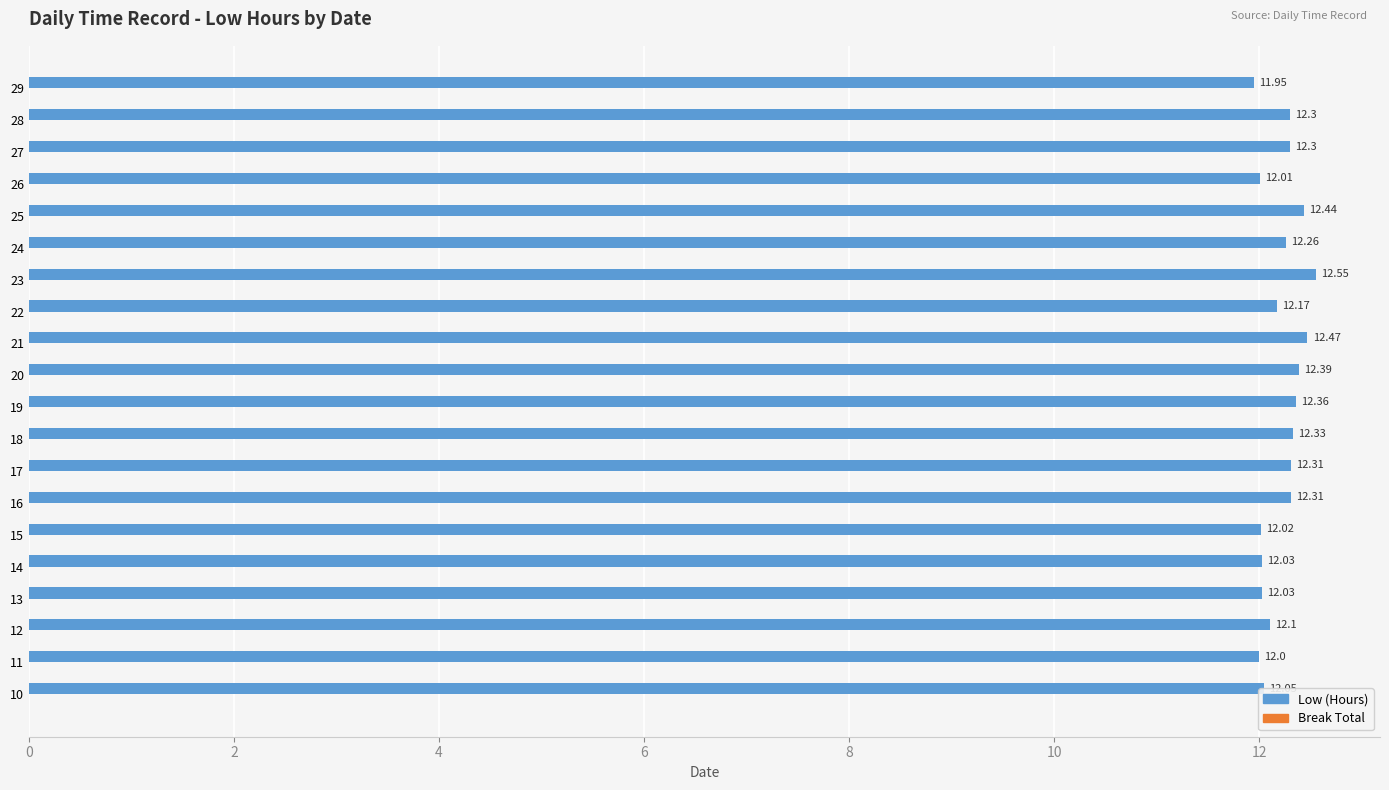

What is the difference between the maximum and minimum values?

0.6